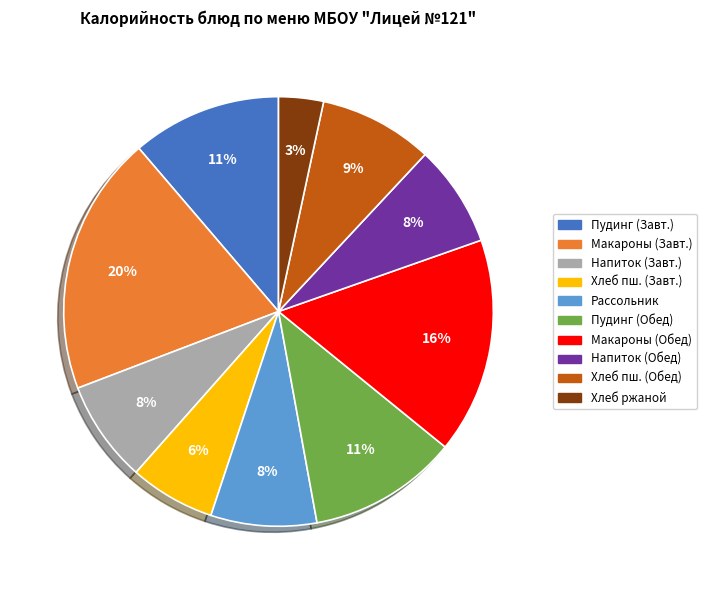

Is there any slice that represents more than half of the pie?

No